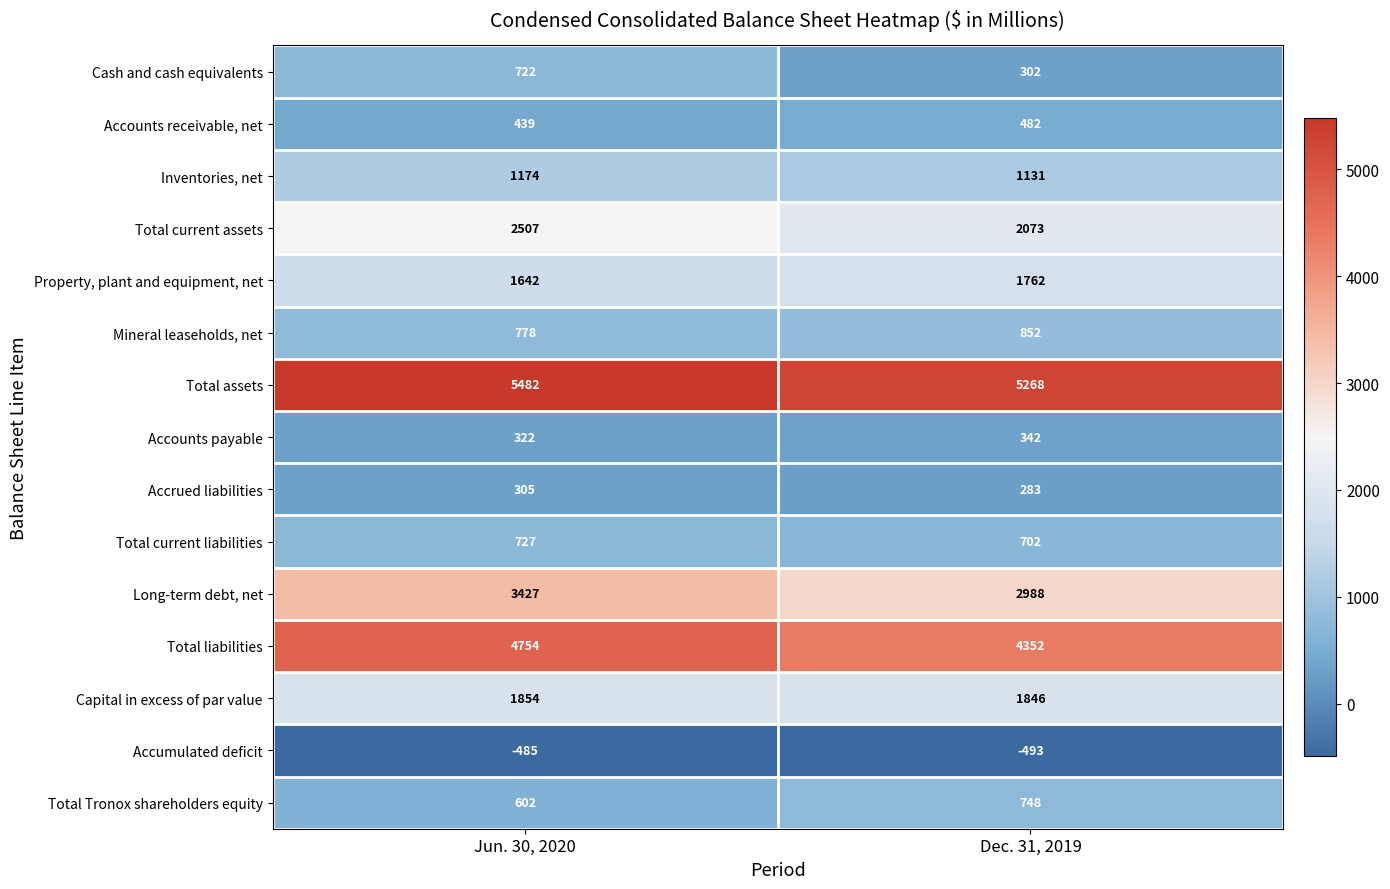

Rank the categories by Property, plant and equipment, net value from highest to lowest.

Dec. 31, 2019, Jun. 30, 2020